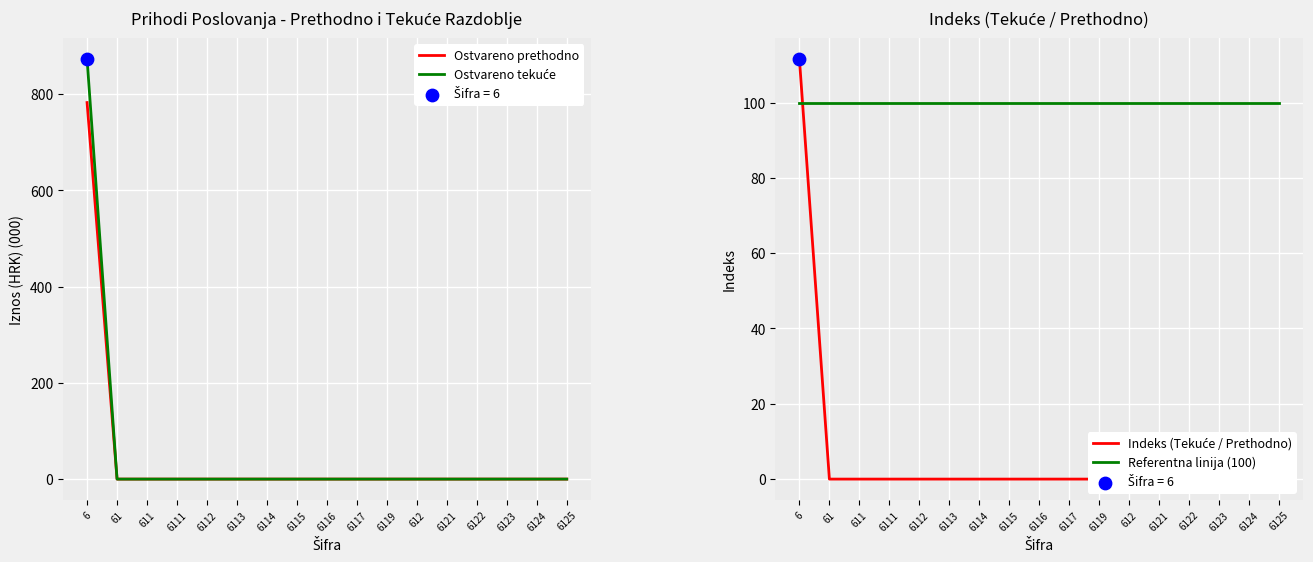

Which series contains the lowest Y value?

Ostvareno prethodno